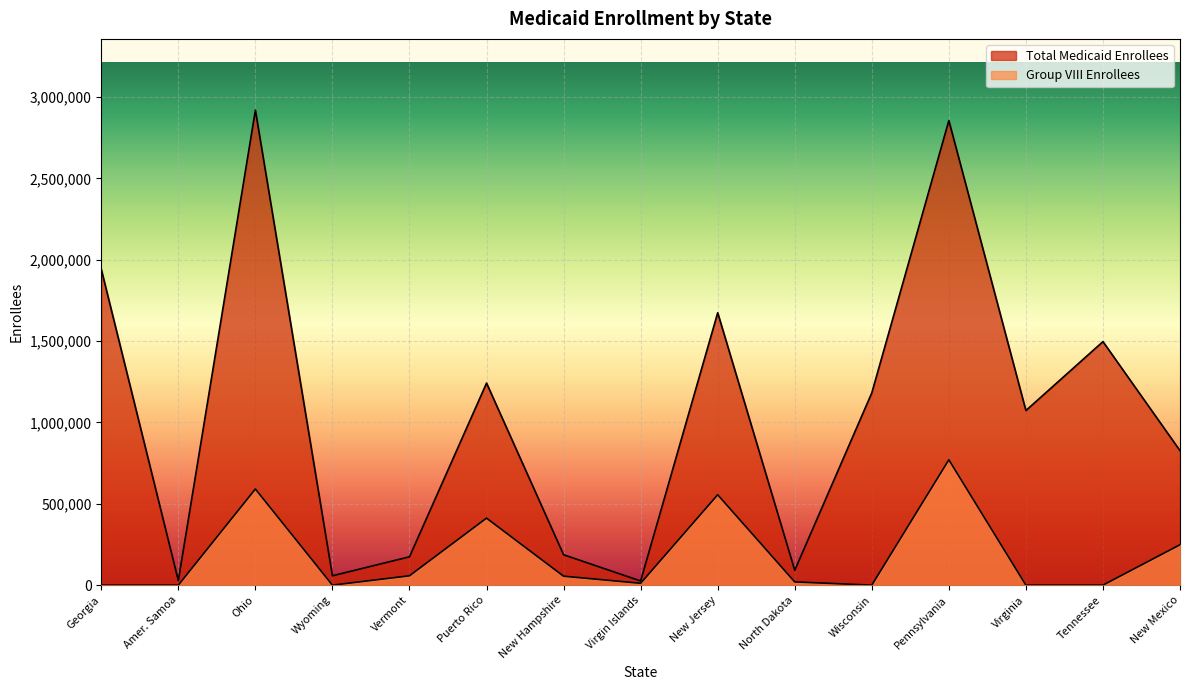

Reading right to left, transcribe all the data shown in this chart.

Total Medicaid Enrollees: New Mexico=826594	Tennessee=1496795	Virginia=1073040	Pennsylvania=2855345	Wisconsin=1181756	North Dakota=91096	New Jersey=1674135	Virgin Islands=25474	New Hampshire=186728	Puerto Rico=1241794	Vermont=174201	Wyoming=57513	Ohio=2919452	Amer. Samoa=27898	Georgia=1941288
Group VIII Enrollees: New Mexico=248307	Tennessee=0	Virginia=0	Pennsylvania=770564	Wisconsin=0	North Dakota=19872	New Jersey=555514	Virgin Islands=11347	New Hampshire=55024	Puerto Rico=411936	Vermont=57473	Wyoming=0	Ohio=590989	Amer. Samoa=0	Georgia=0